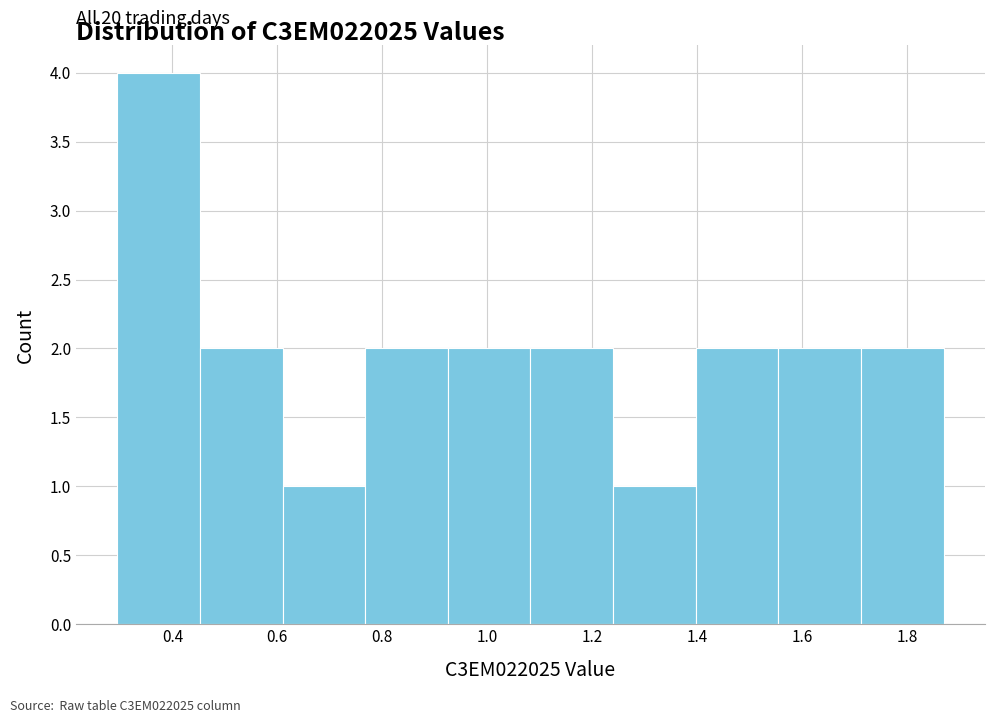

Over which range of the x-axis is the bar tallest?

0.30 to 0.46